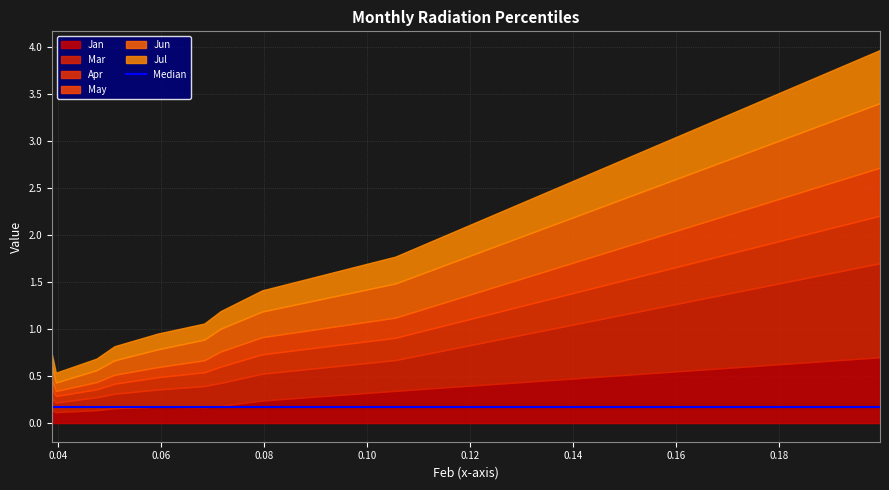

Does the chart display data point markers on the line(s)?

No